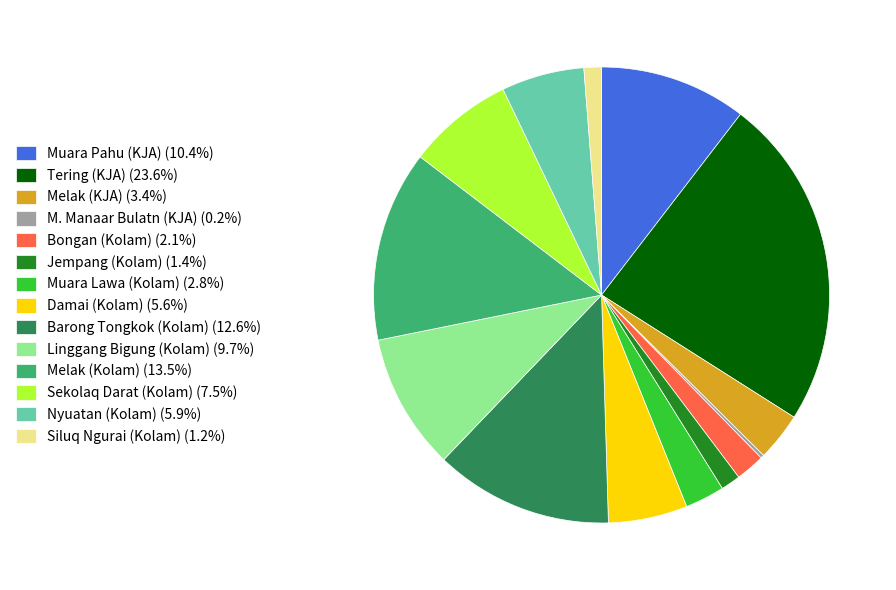

What is the ratio of the value at Sekolaq Darat (Kolam) (7.5%) to the value at Melak (Kolam) (13.5%)?

0.6